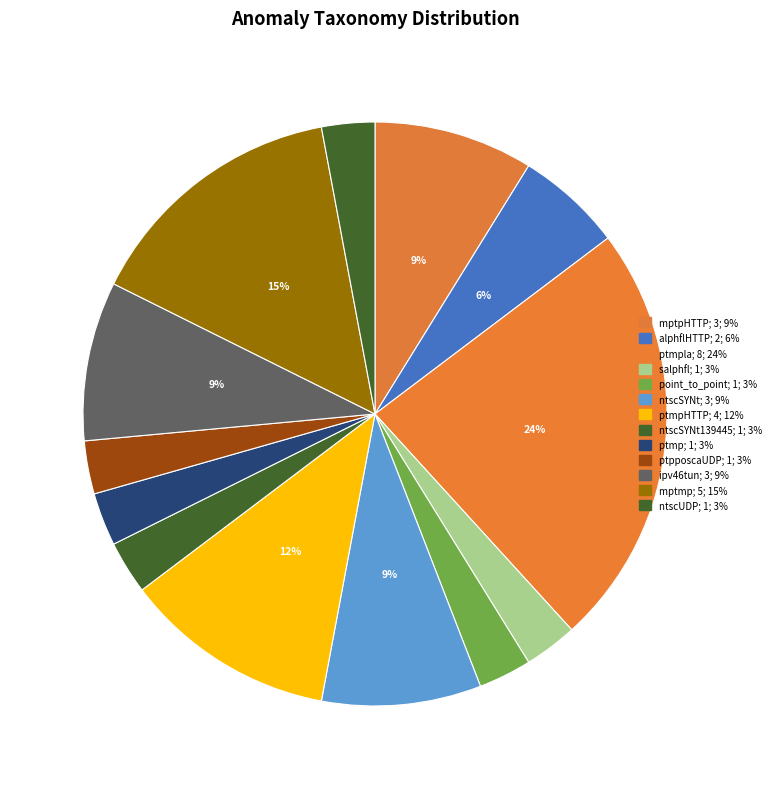

How many segments does this pie chart have?

13